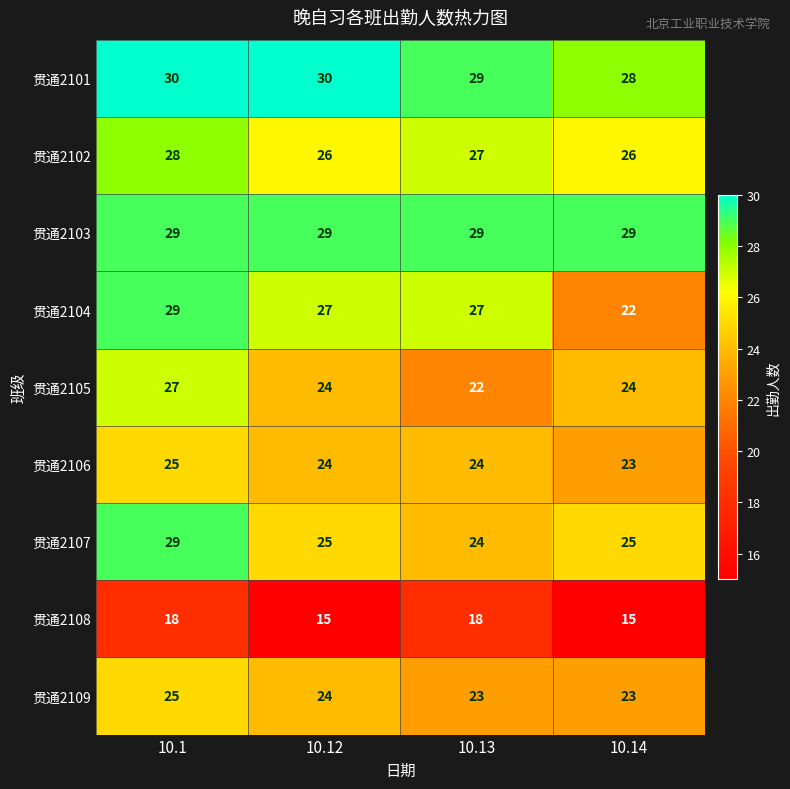

How many 贯通2101 values are between 29 and 30?

3